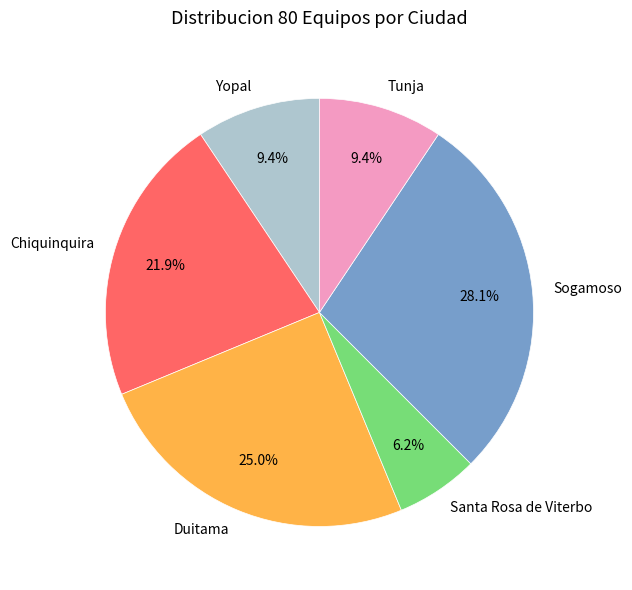

Is it true that Duitama is 19% of the pie?

False